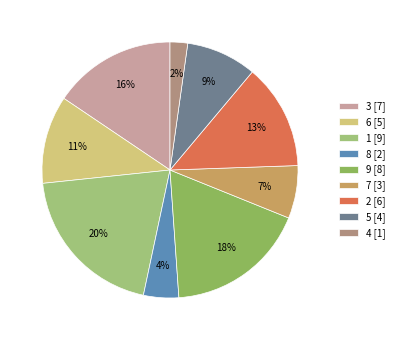

What is the change in value from 9 to 4?

-7